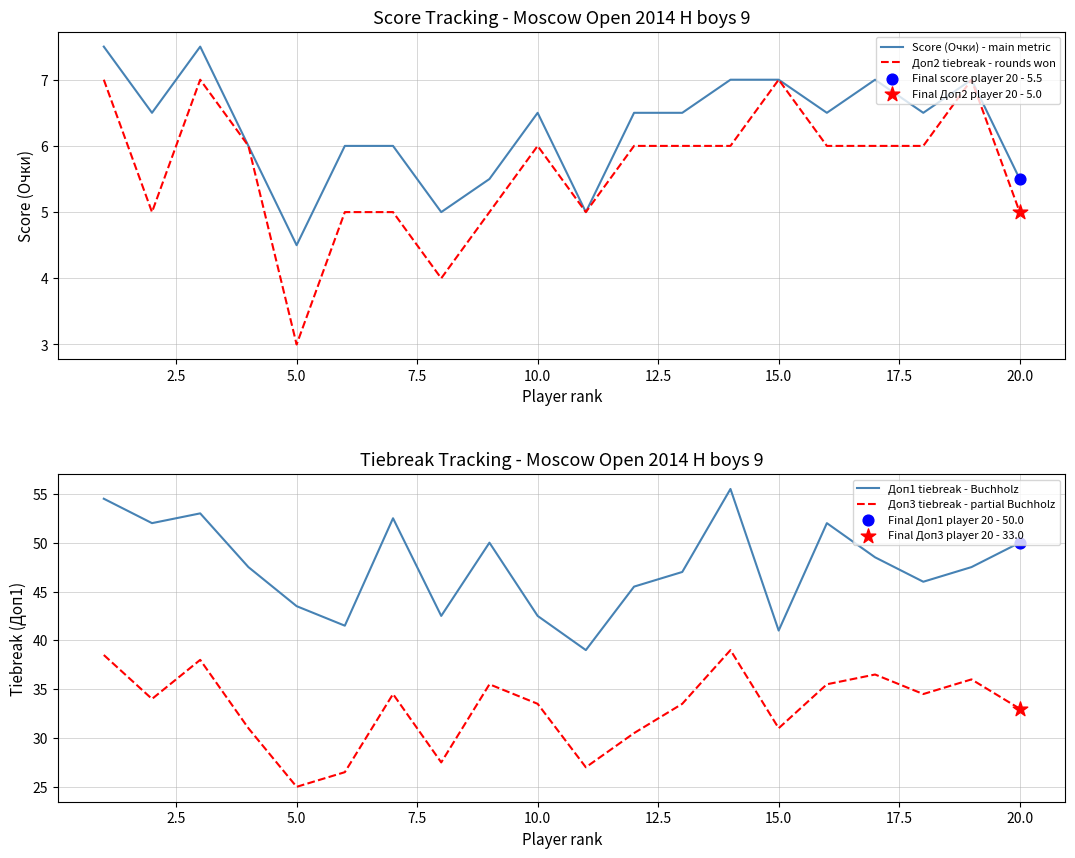

Which series has the widest spread of Y values?

Доп1 tiebreak - Buchholz